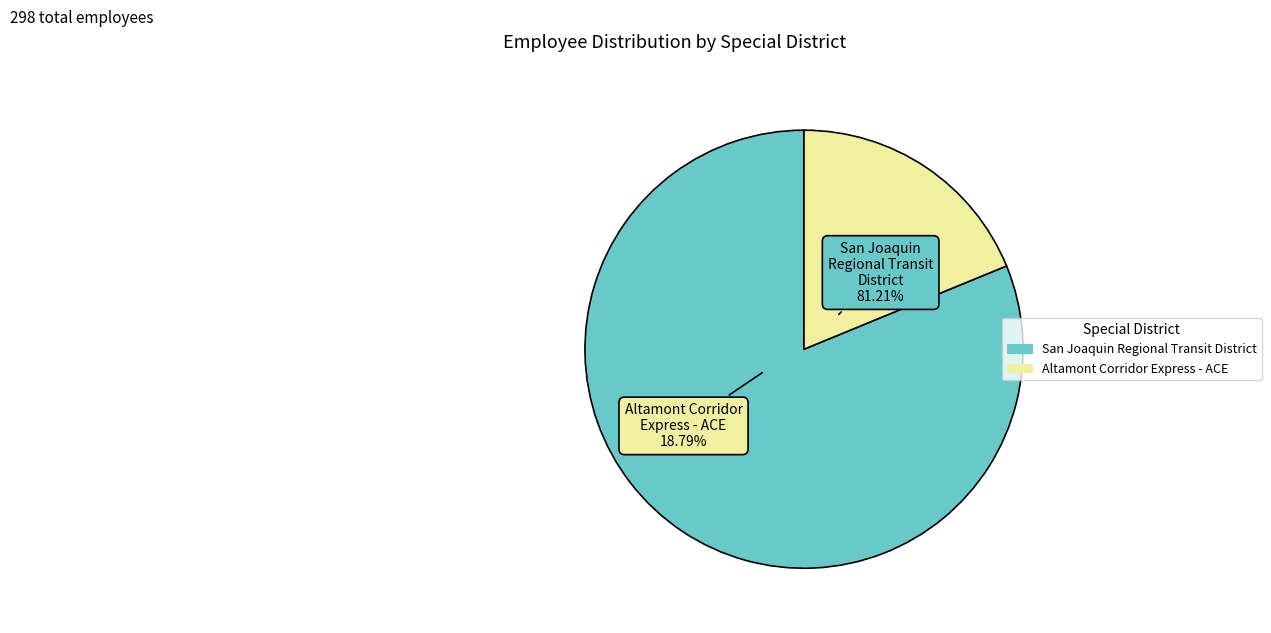

How many slices are in this pie chart?

2